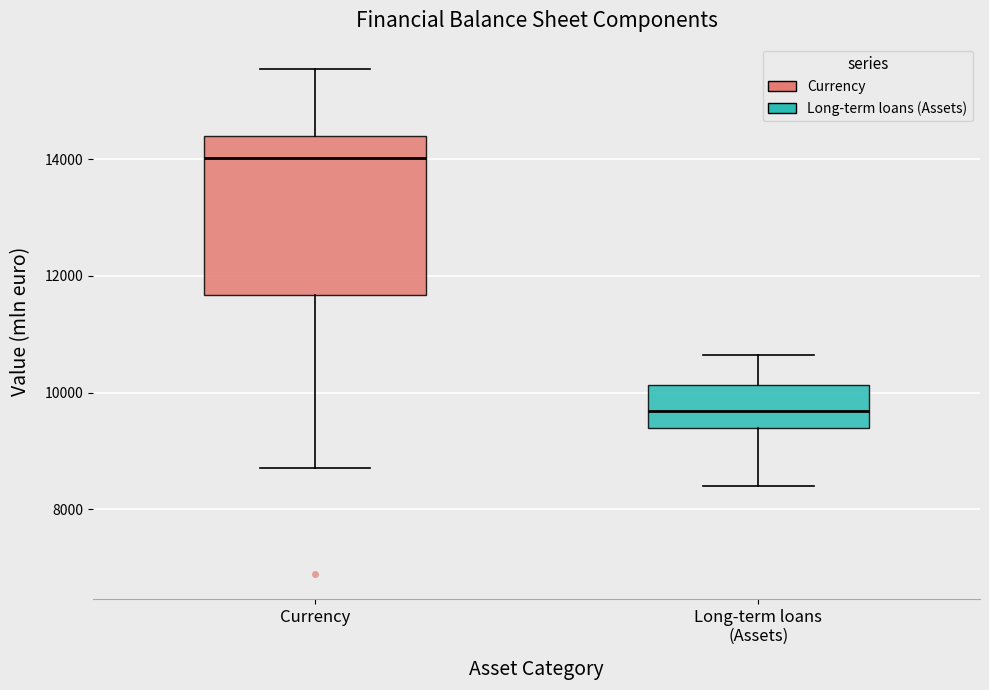

Comparing the boxes themselves (not the whiskers), which one is the tallest?

Currency